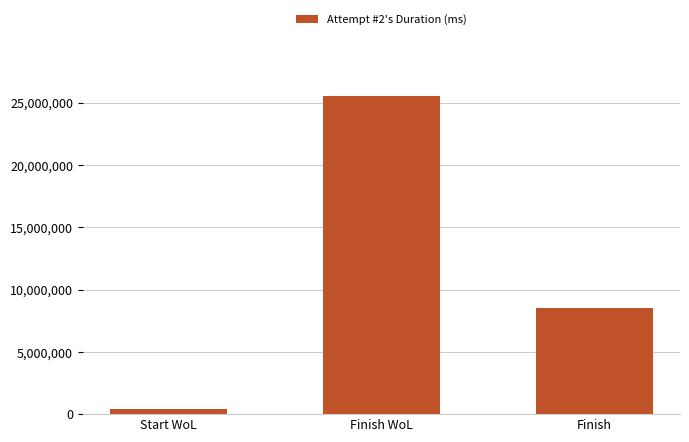

What is the value of the 2nd bar from the left?

25547705